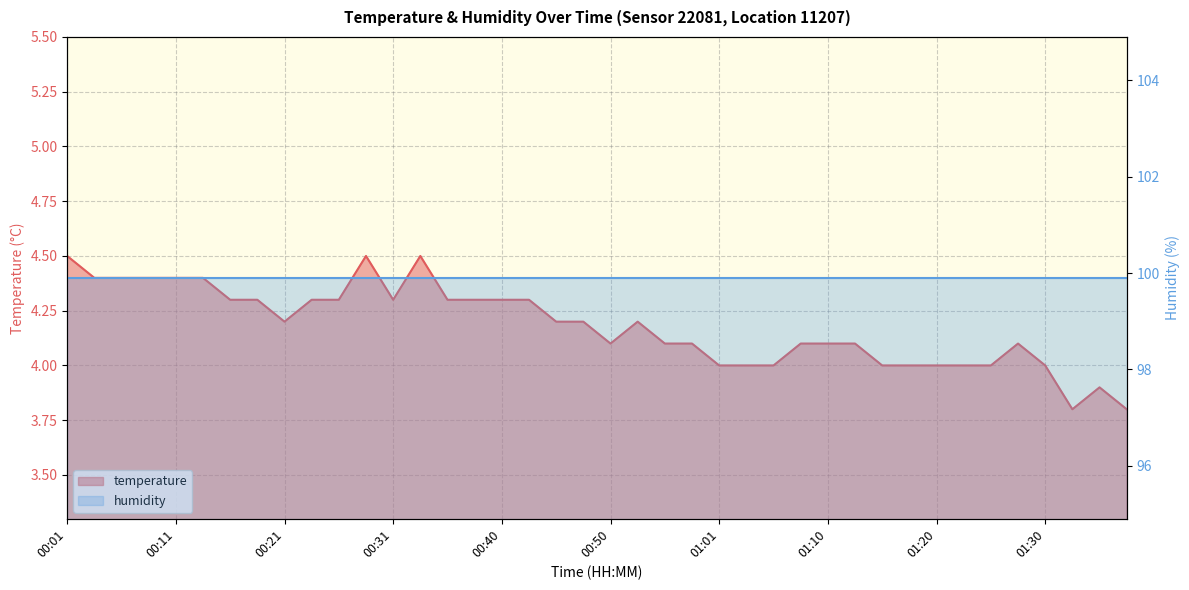

Which category has the highest value across all series?

00:01